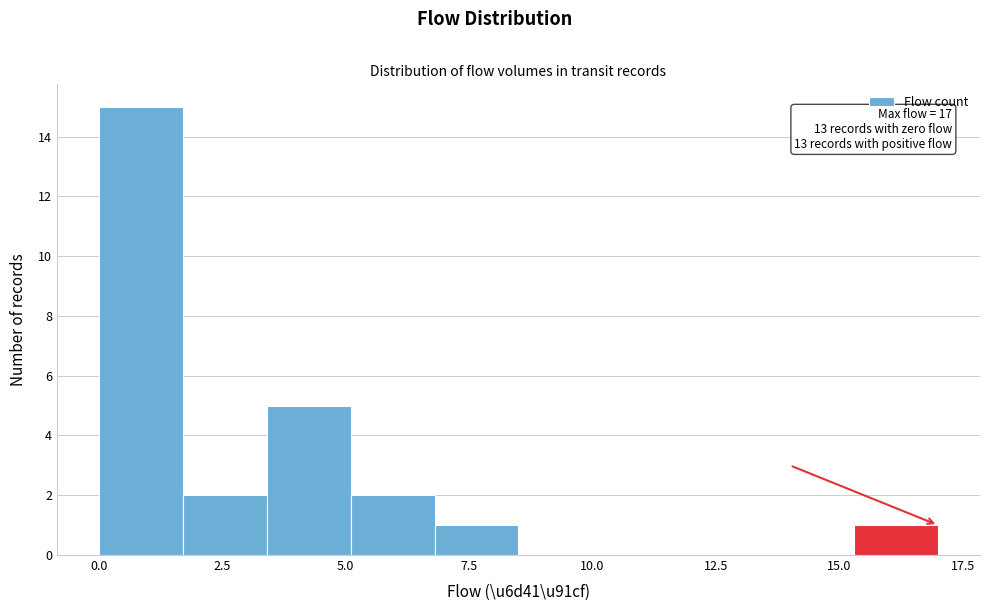

Read against the x-axis, roughly where is the centre of the tallest bar?

1.0